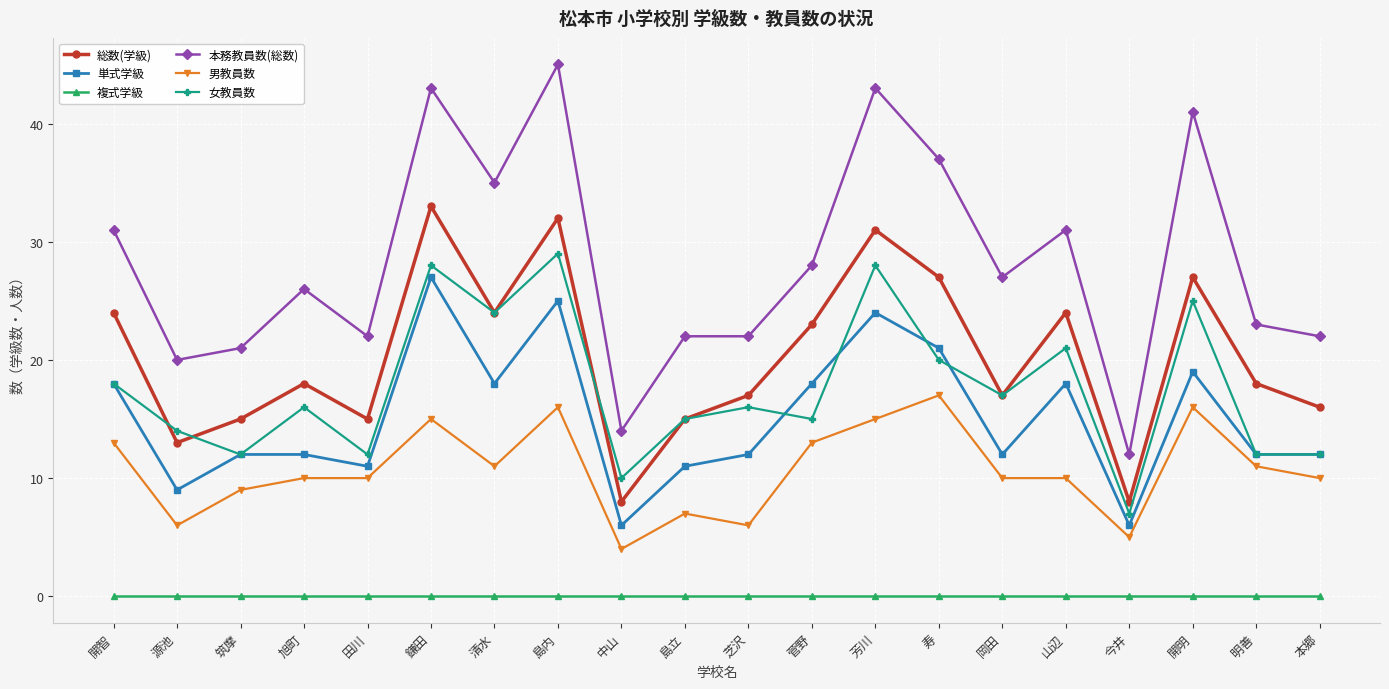

What is the total value across all series at 本郷?

72